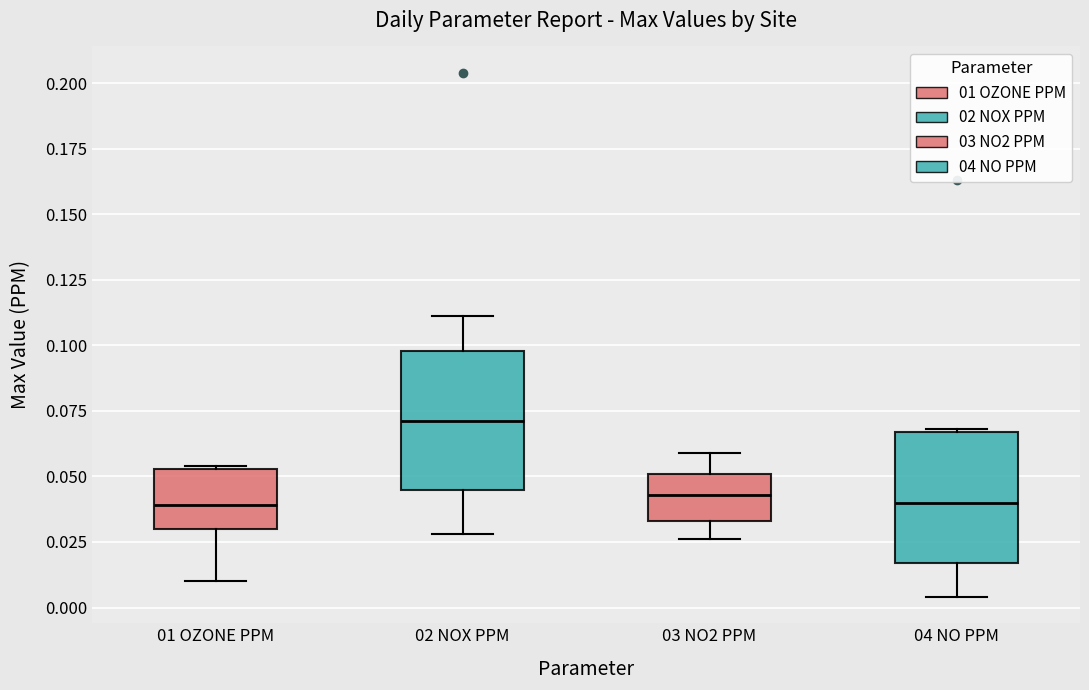

Reading left to right, read every box against the y-axis: the position of its median line, the range the box covers, and the ends of its whiskers. The values are not printed on the chart, so give them approximately, as read against the axis.

01 OZONE PPM: median 0.040, box 0.030 to 0.055, whiskers 0.010 to 0.055
02 NOX PPM: median 0.070, box 0.045 to 0.100, whiskers 0.030 to 0.110
03 NO2 PPM: median 0.045, box 0.035 to 0.050, whiskers 0.025 to 0.060
04 NO PPM: median 0.040, box 0.015 to 0.065, whiskers 0.005 to 0.070